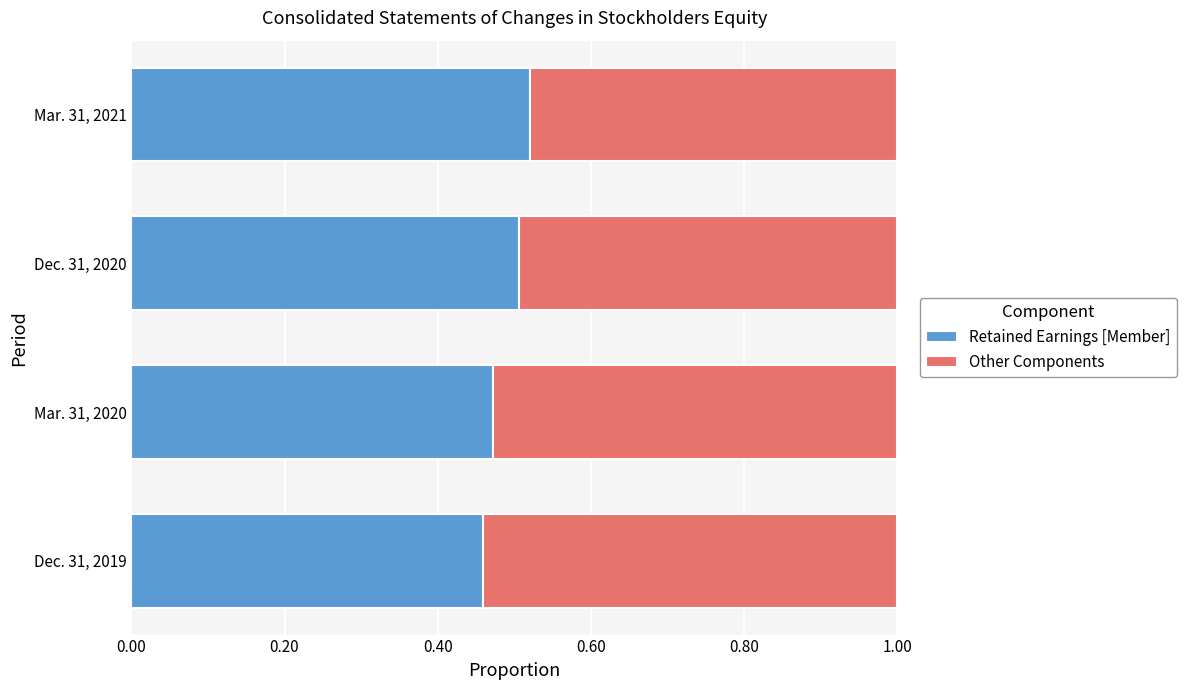

Is it true that Retained Earnings [Member] equals 0.5 at Dec. 31, 2020?

True